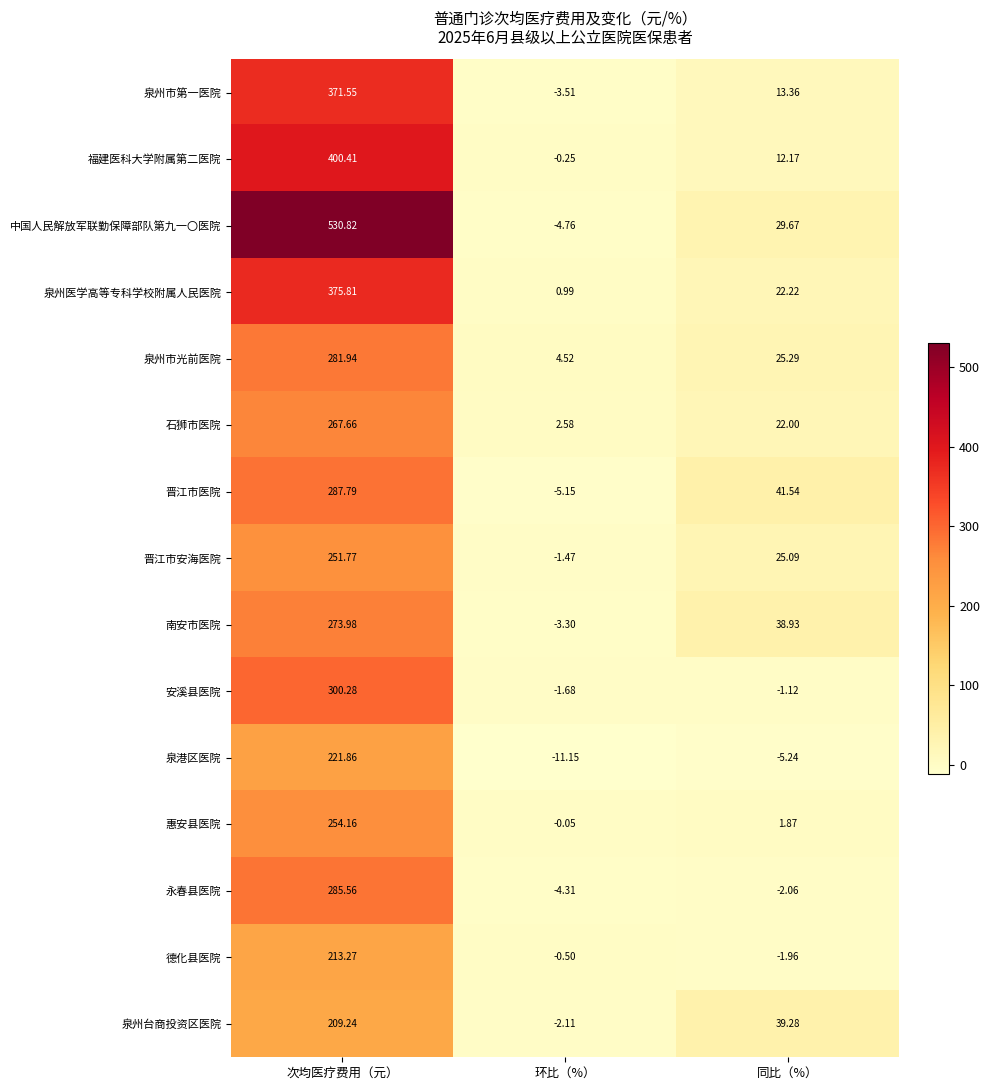

Which series has the largest range (max minus min)?

中国人民解放军联勤保障部队第九一〇医院